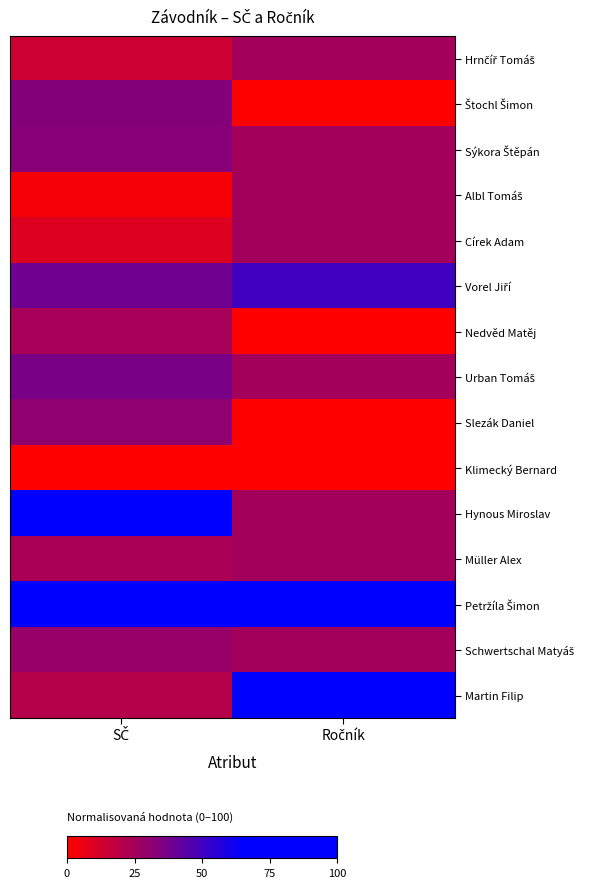

Which has a higher value, SČ or Ročník?

Ročník